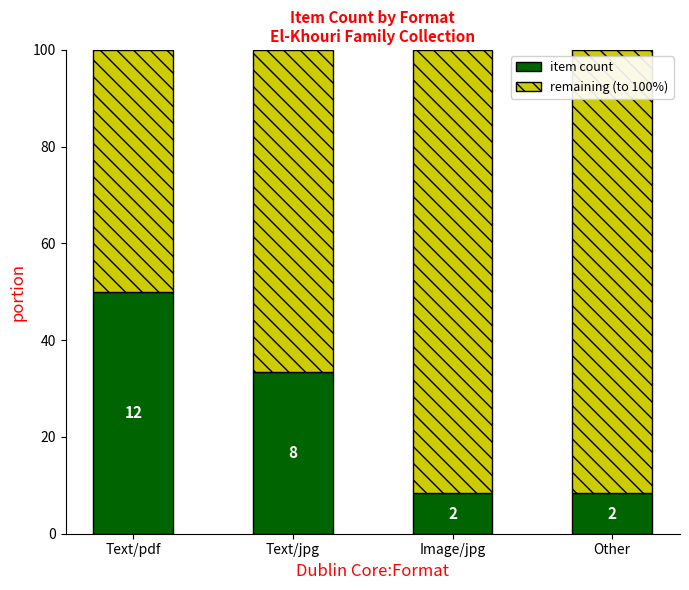

How many bars are there in total?

4